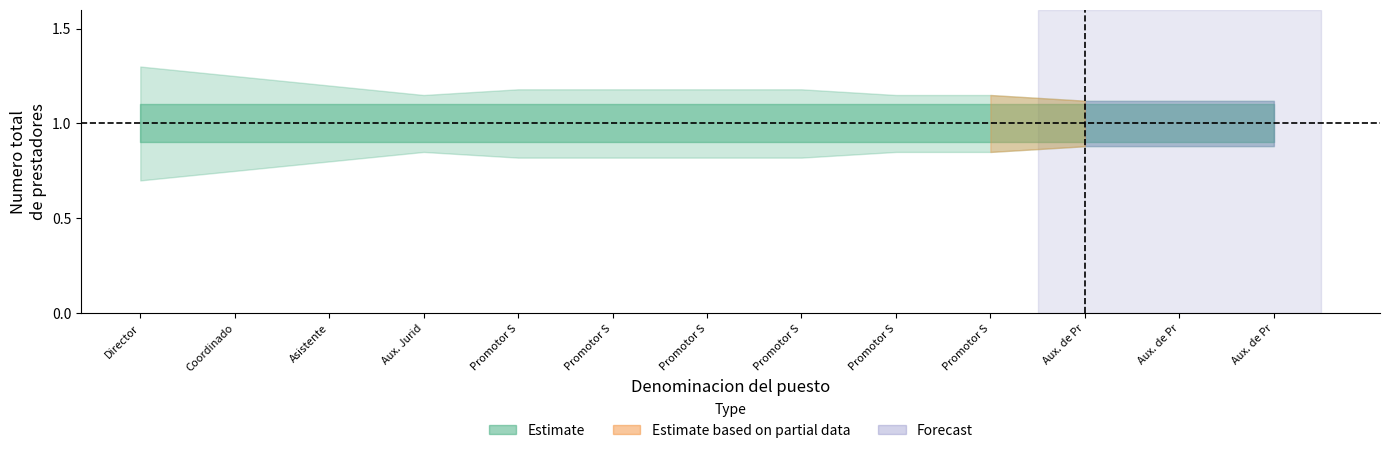

At how many categories does at least one series exceed 0?

13